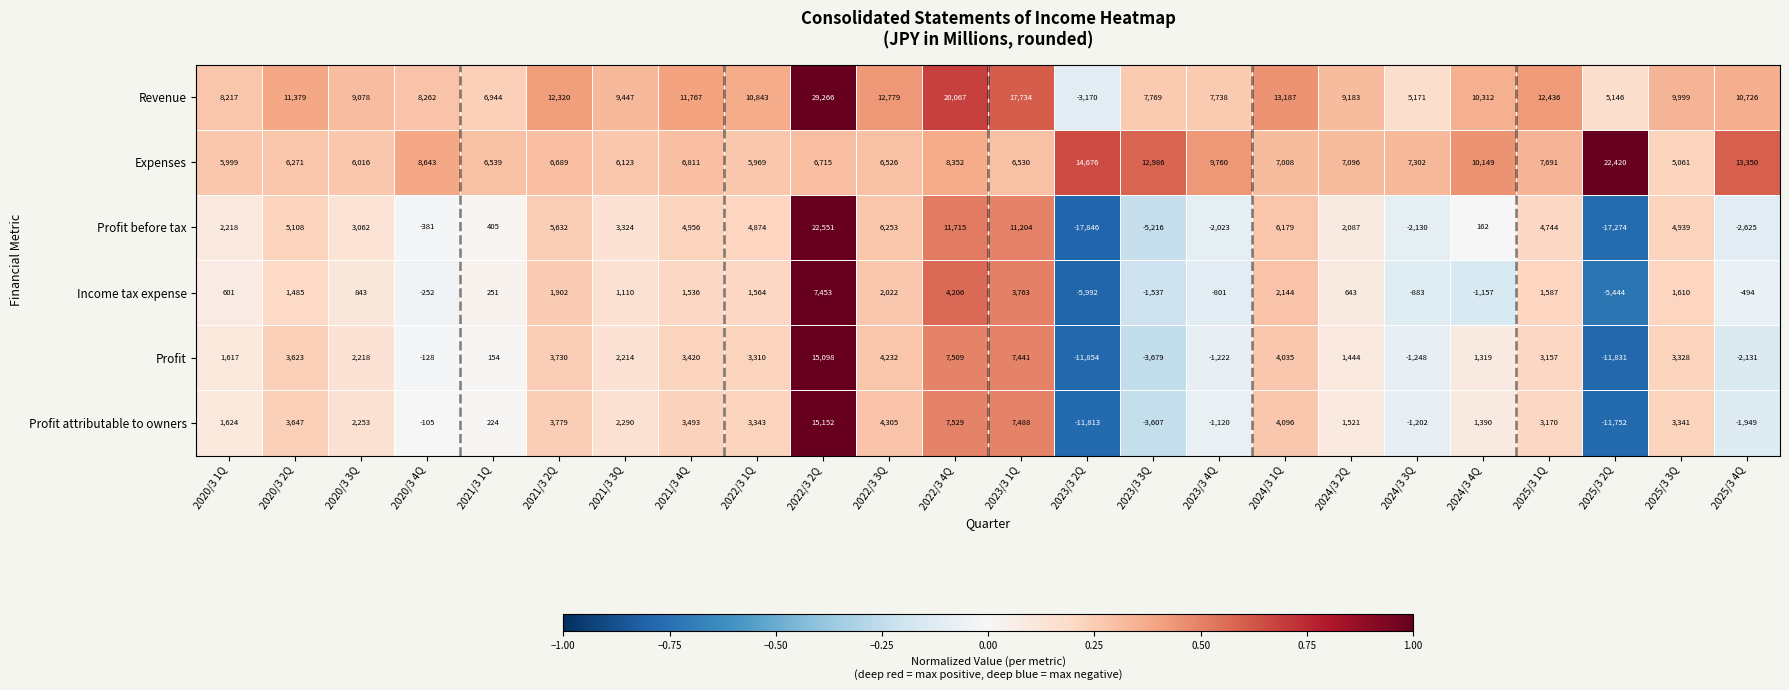

True or false: Profit before tax has a value of 22551 at 2022/3 2Q.

True